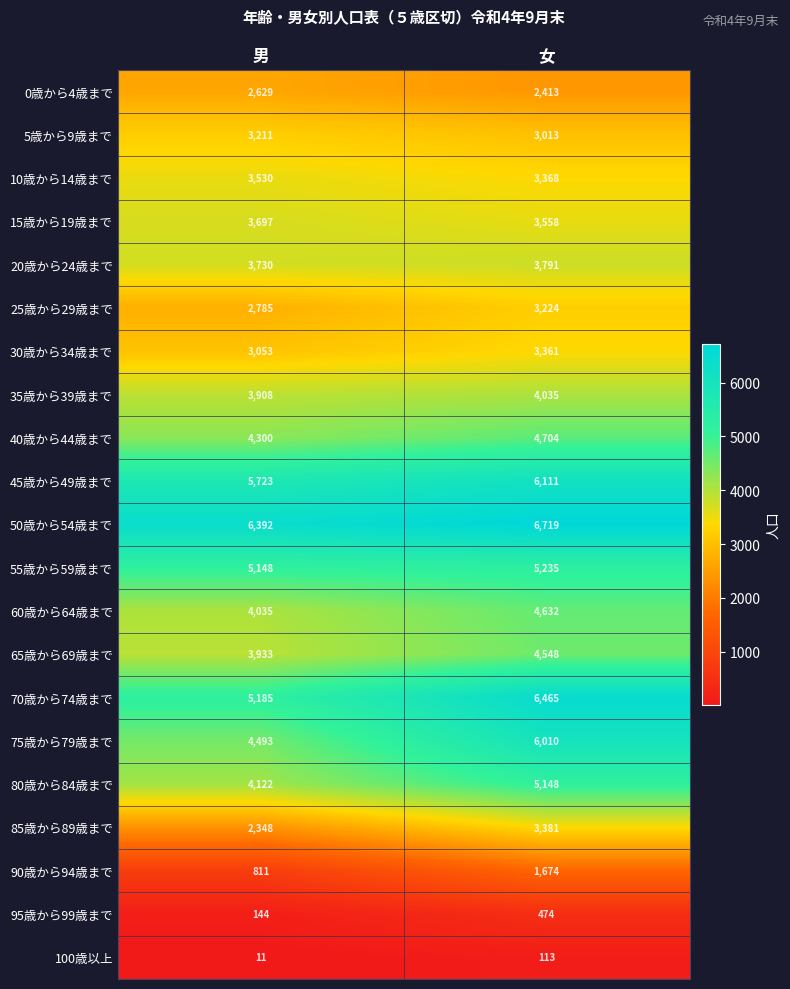

True or false: 50歳から54歳まで has a value of 6392 at 男.

True